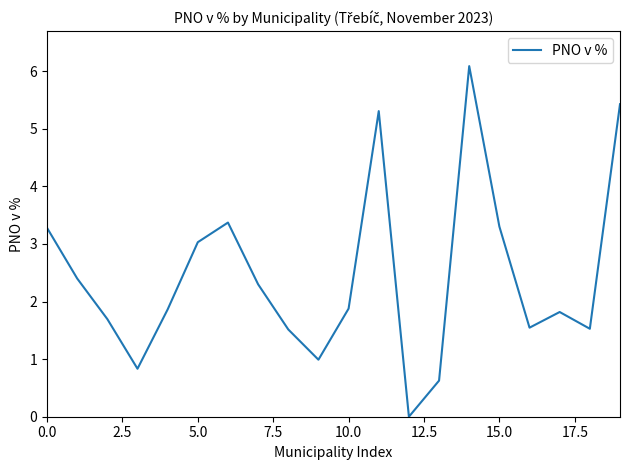

Reading right to left, what are all the values shown in this chart?

5.4	1.5	1.8	1.5	3.3	6.1	0.6	0.0	5.3	1.9	1.0	1.5	2.3	3.4	3.0	1.9	0.8	1.7	2.4	3.3